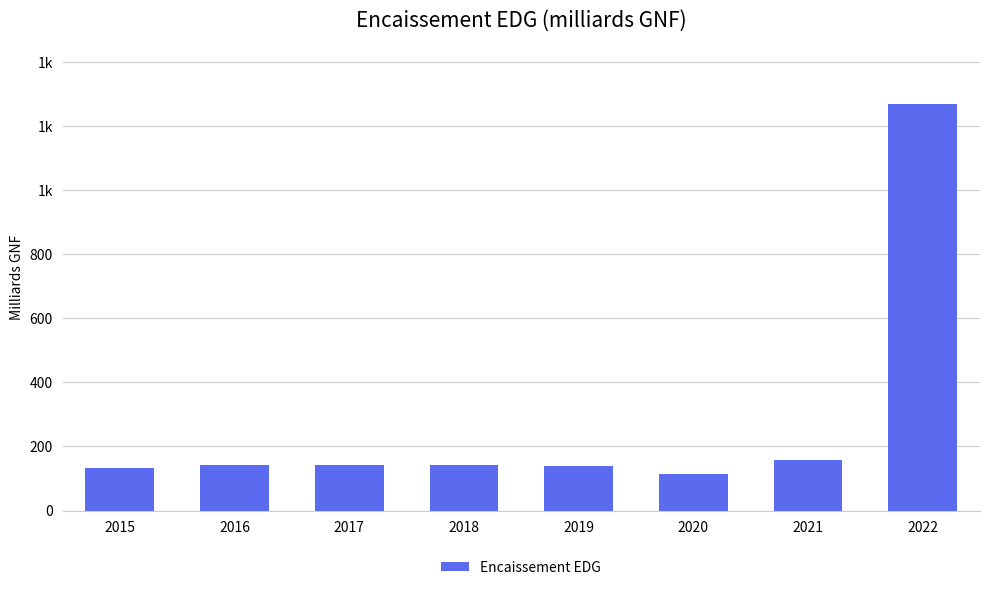

Reading right to left, list all the values displayed in this chart.

2022=1268.0	2021=159.3	2020=113.7	2019=139.2	2018=141.6	2017=142.1	2016=142.7	2015=134.0